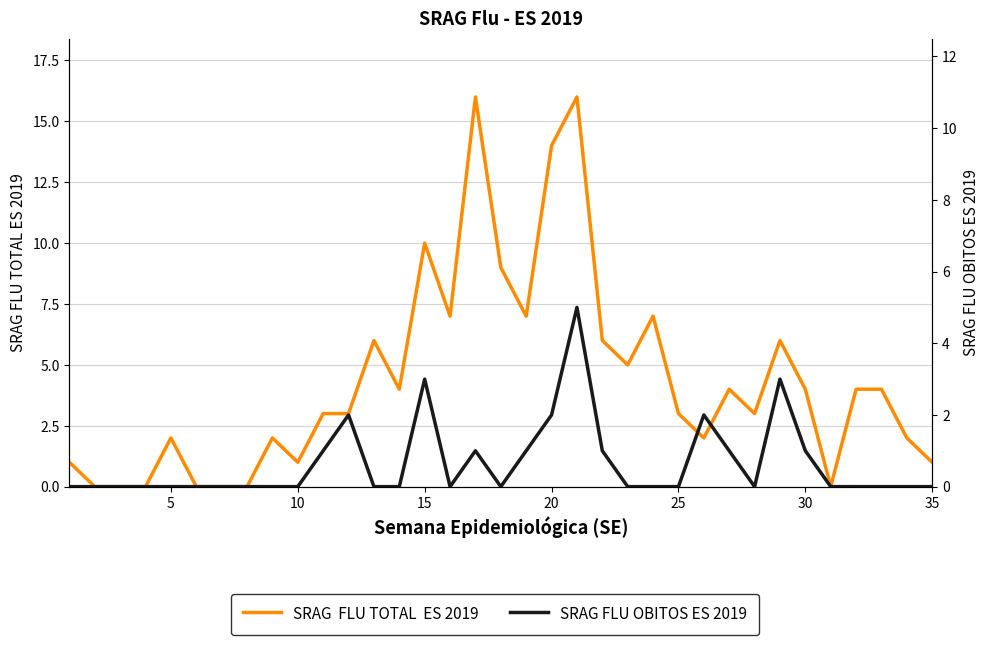

Reading left to right, what are all the values shown in this chart?

SRAG  FLU TOTAL  ES 2019: 1	0	0	0	2	0	0	0	2	1	3	3	6	4	10	7	16	9	7	14	16	6	5	7	3	2	4	3	6	4	0	4	4	2	1
SRAG FLU OBITOS ES 2019: 0	0	0	0	0	0	0	0	0	0	1	2	0	0	3	0	1	0	1	2	5	1	0	0	0	2	1	0	3	1	0	0	0	0	0